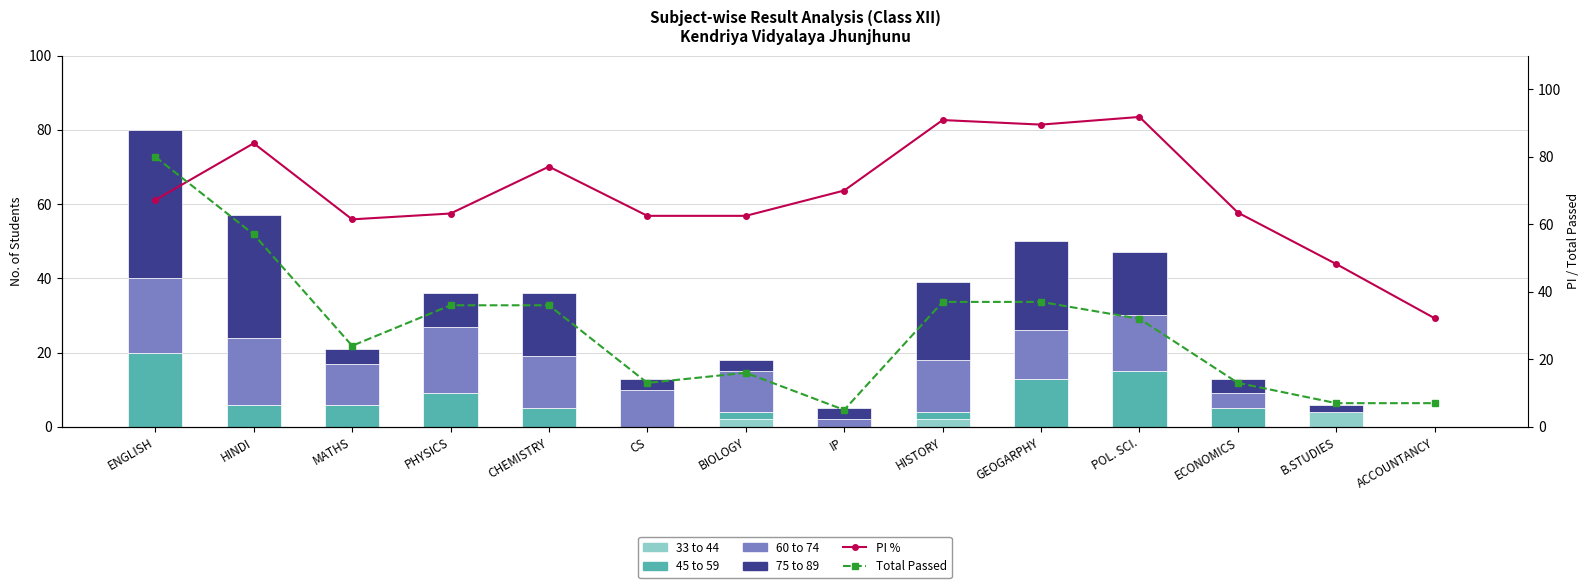

Which series has the widest spread of values?

Total Passed